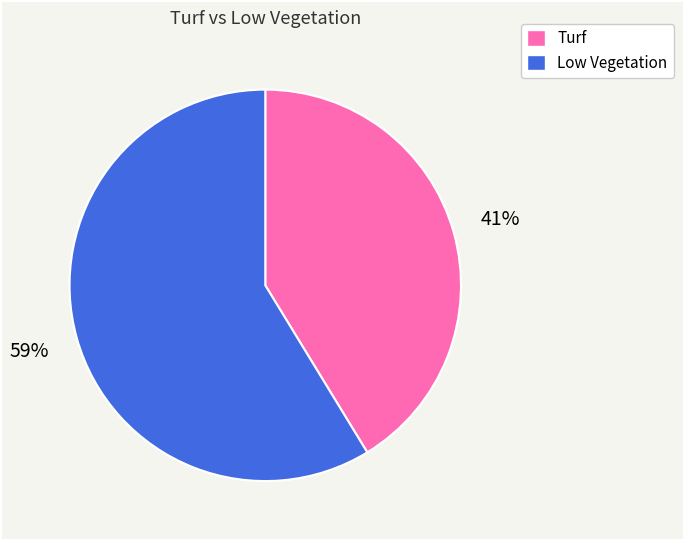

To the nearest percent, what is the combined percentage of Turf and Low Vegetation?

100%